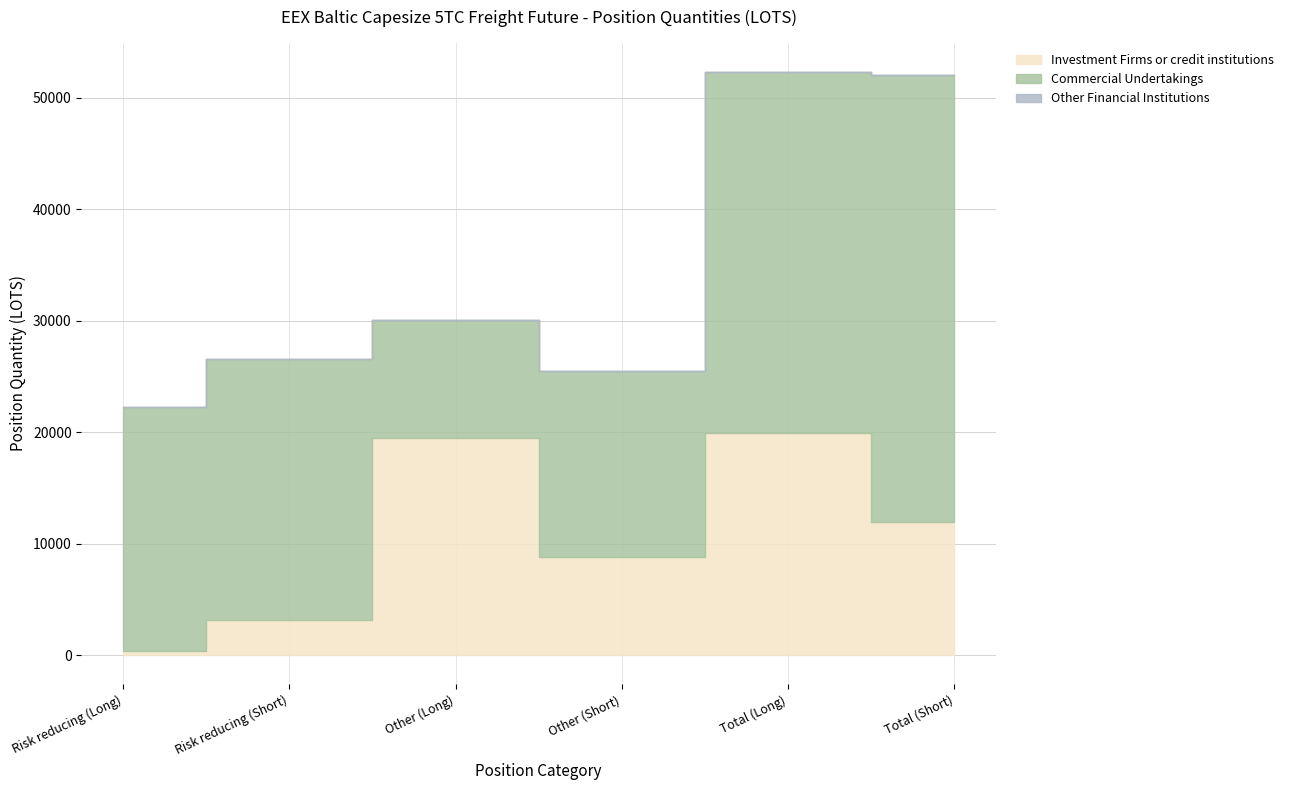

List the series in order of their overall mean, lowest first.

Other Financial Institutions, Investment Firms or credit institutions, Commercial Undertakings